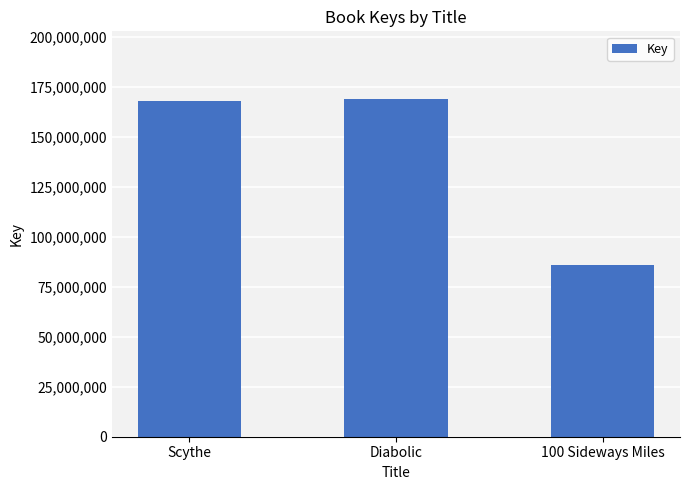

What is the sum of the values at 100 Sideways Miles and Diabolic?

255153814